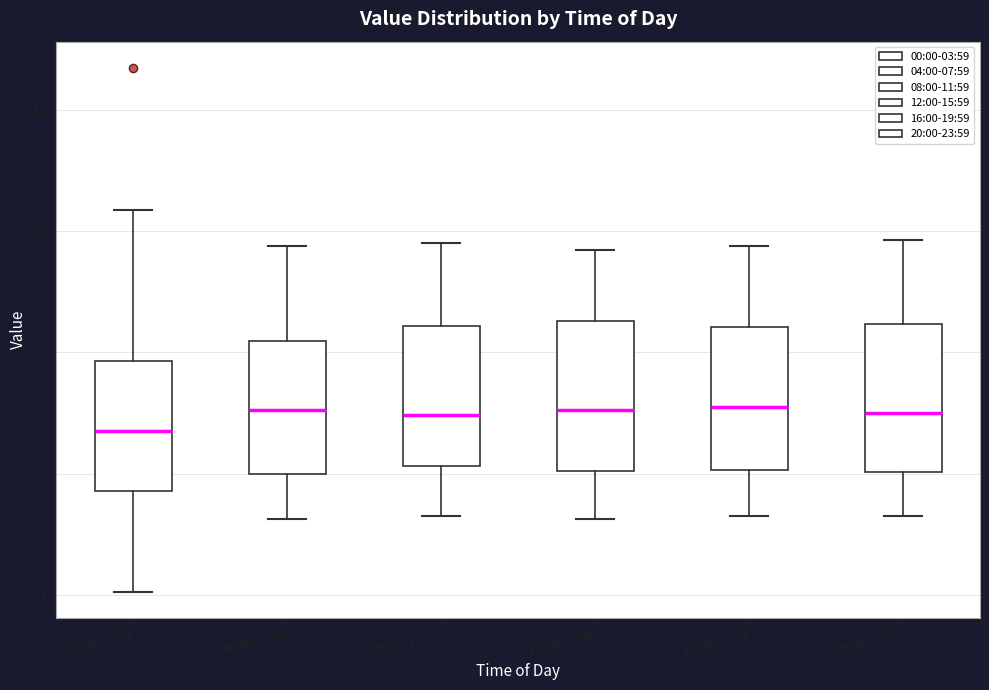

Where is the upper edge of the box for 12:00-15:59 on the y-axis? The values are not printed on the chart, so give them approximately, as read against the axis.

8.6